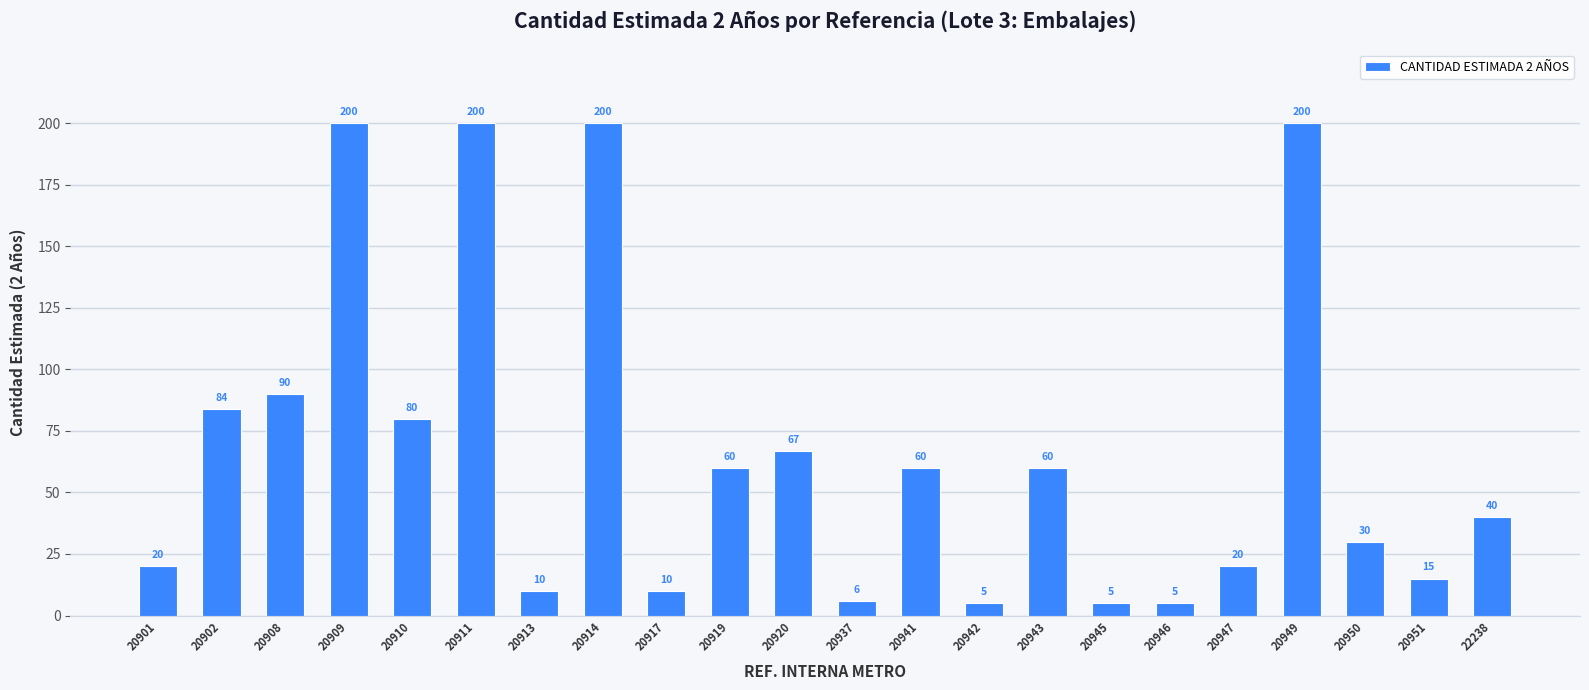

At which label does the data first exceed 60?

20902